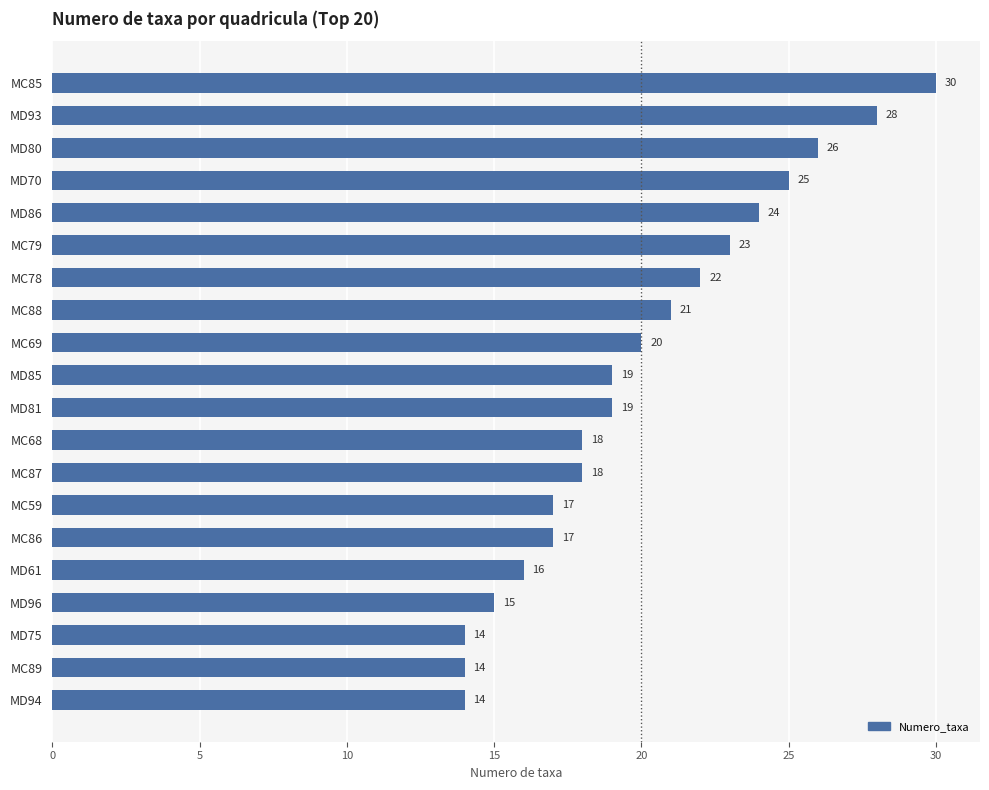

How many bars are there in total?

20